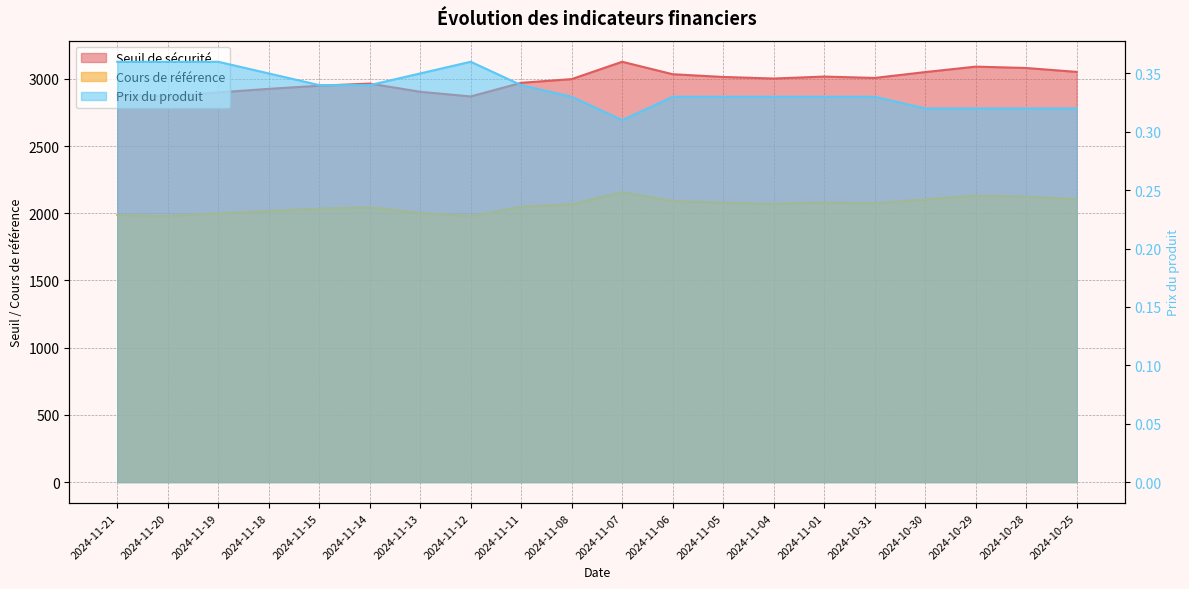

Reading right to left, transcribe all the data shown in this chart.

Seuil de sécurité: 3052.2	3081.2	3091.4	3050.8	3007.3	3017.4	3002.9	3014.6	3034.8	3127.7	2998.6	2971.1	2869.6	2904.3	2965.2	2949.3	2926.1	2899.3	2871.0	2881.2
Cours de référence: 2105.0	2125.0	2132.0	2104.0	2074.0	2081.0	2071.0	2079.0	2093.0	2157.0	2068.0	2049.0	1979.0	2003.0	2045.0	2034.0	2018.0	1999.5	1980.0	1987.0
Prix du produit: 0.3	0.3	0.3	0.3	0.3	0.3	0.3	0.3	0.3	0.3	0.3	0.3	0.4	0.3	0.3	0.3	0.3	0.4	0.4	0.4